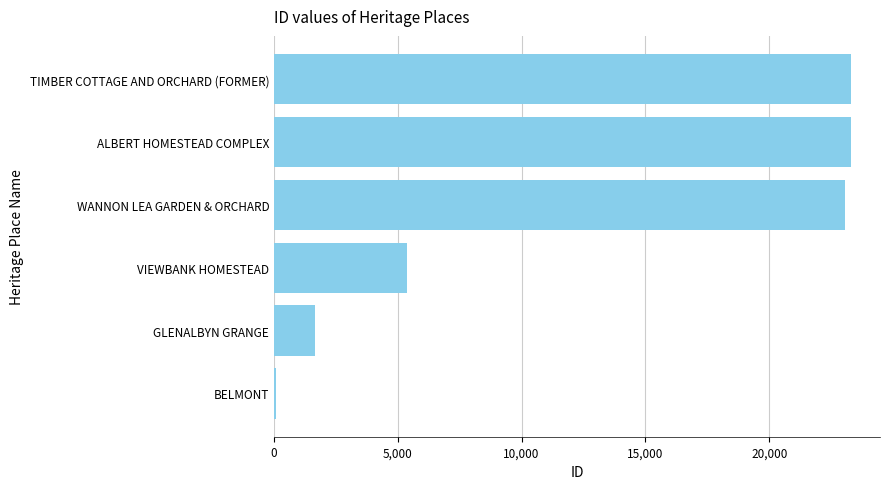

The chart shows a value of 5374 at VIEWBANK HOMESTEAD. True or false?

True